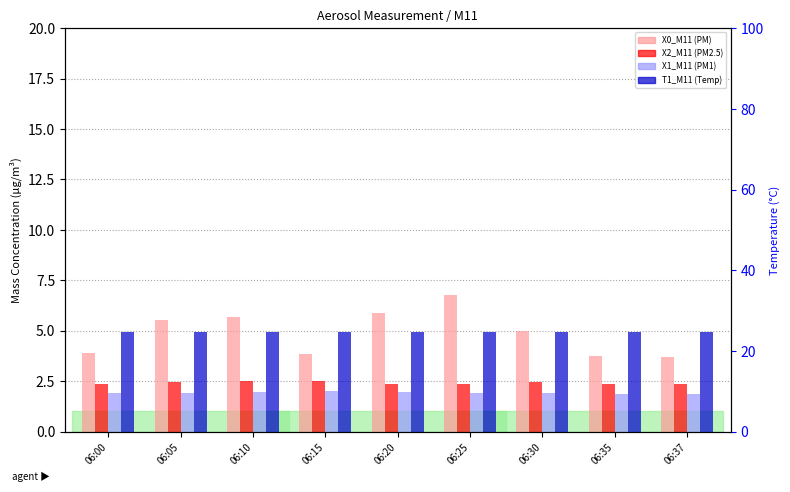

Does the chart contain stacked bars?

No